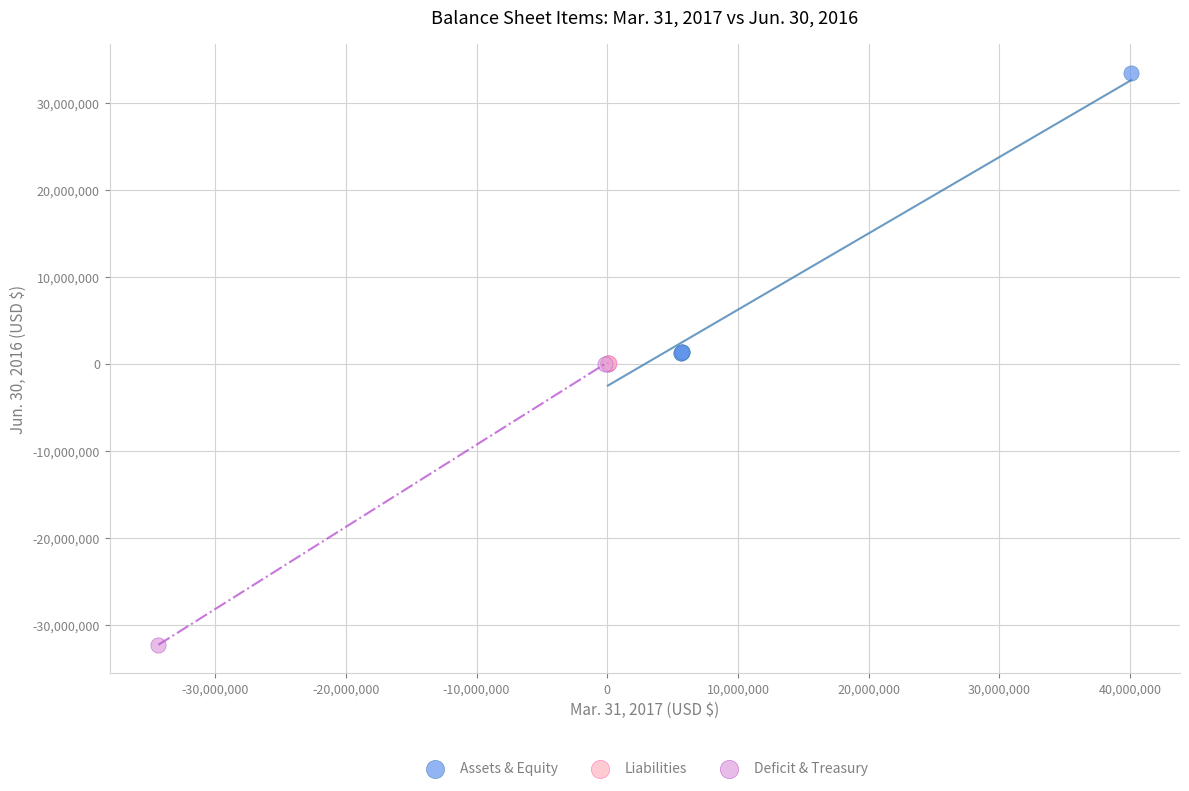

Which series contains the highest Y value?

Assets & Equity